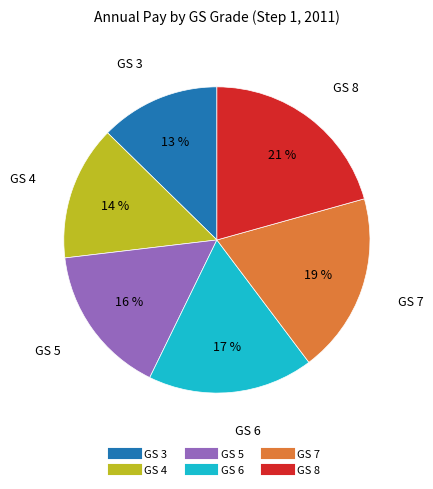

Count the number of slices in the pie.

6